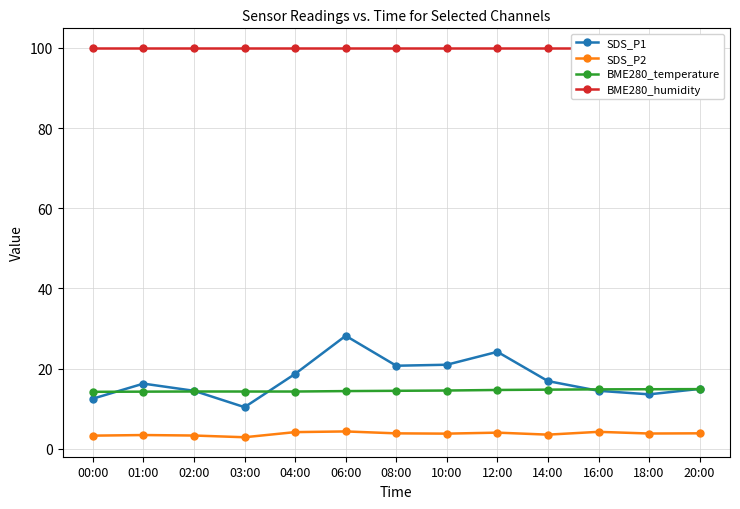

What is the label of the 11th point from the left?

16:00